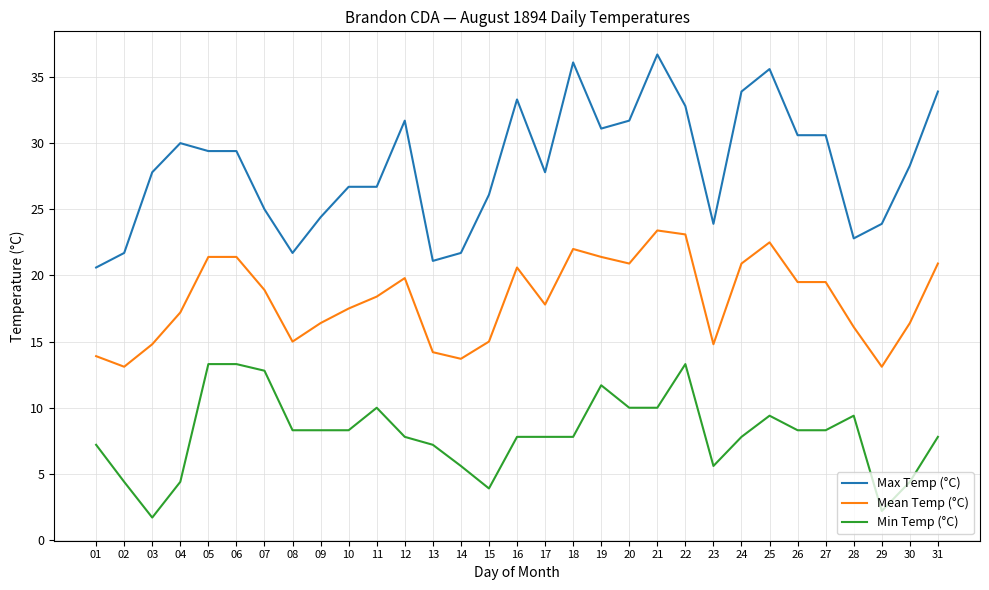

True or false: Max Temp (°C) and Mean Temp (°C) intersect in this chart.

False